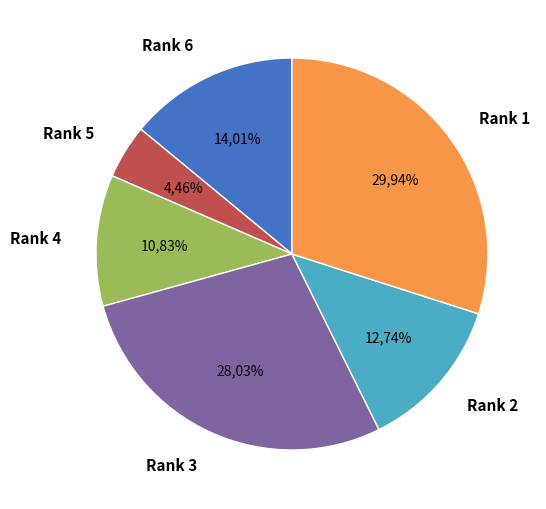

What percentage is the Rank 4 slice, to the nearest percent?

11%